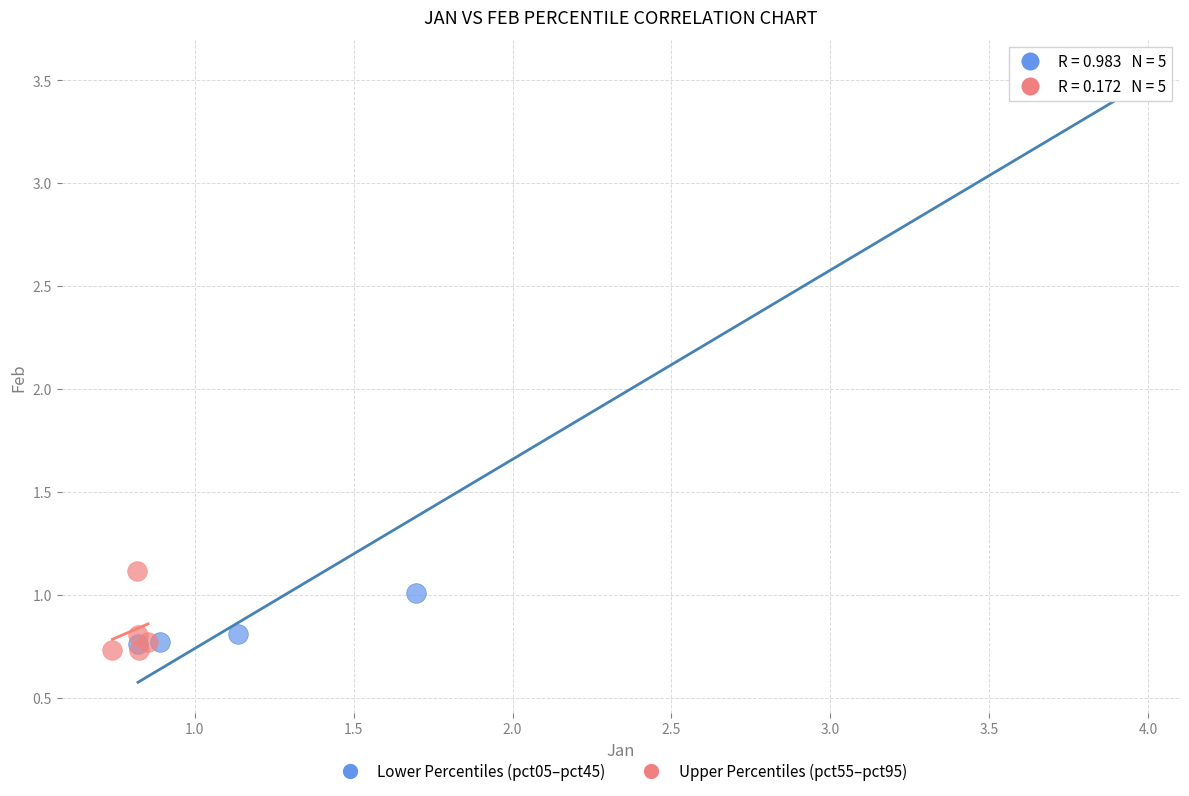

Which series reaches the maximum Y coordinate?

Lower Percentiles (pct05–pct45)